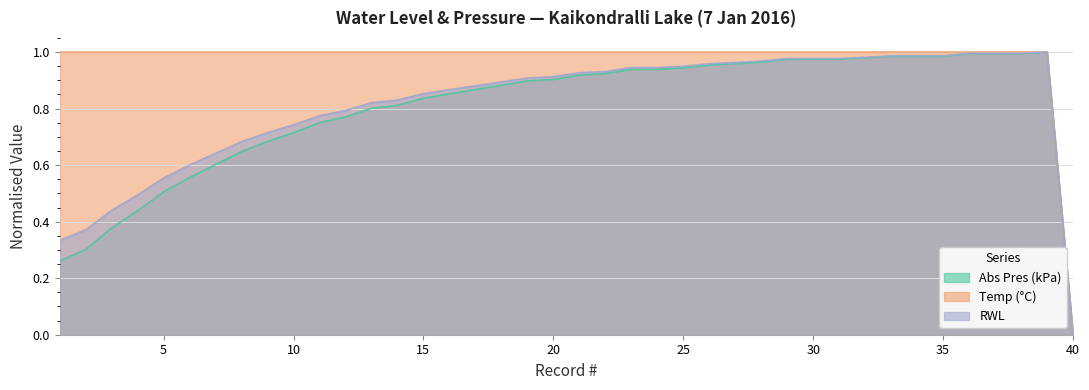

The value of Temp (°C) at 17 is 0.2. True or false?

False